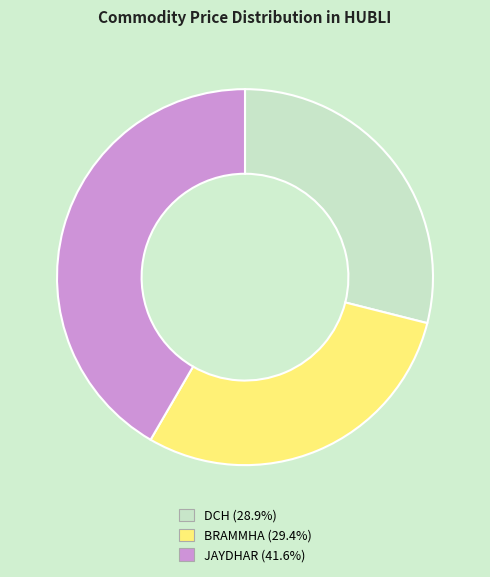

Approximately how many times larger is the value at DCH compared to BRAMMHA?

1.0